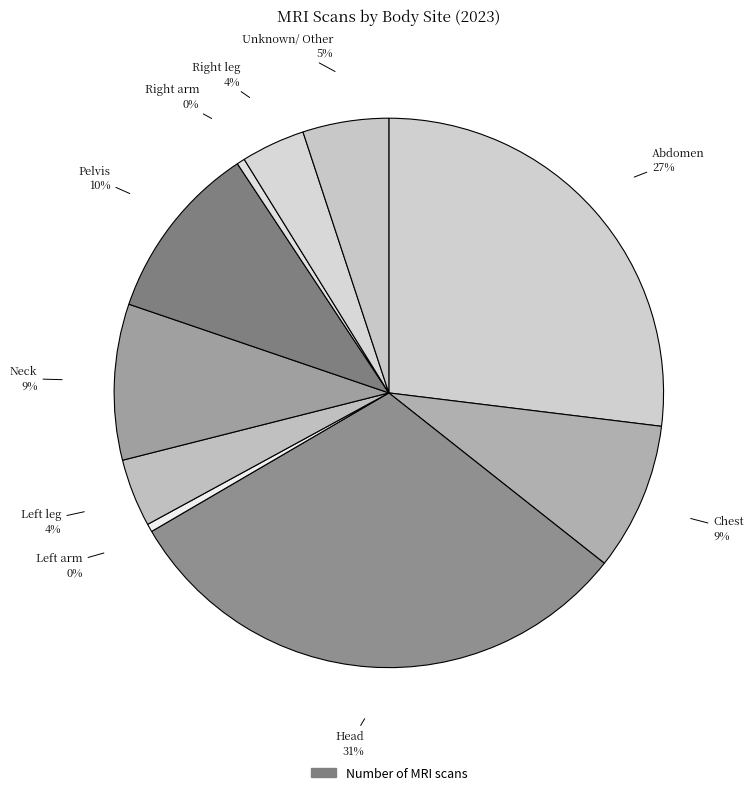

Is there a majority slice in this chart?

No